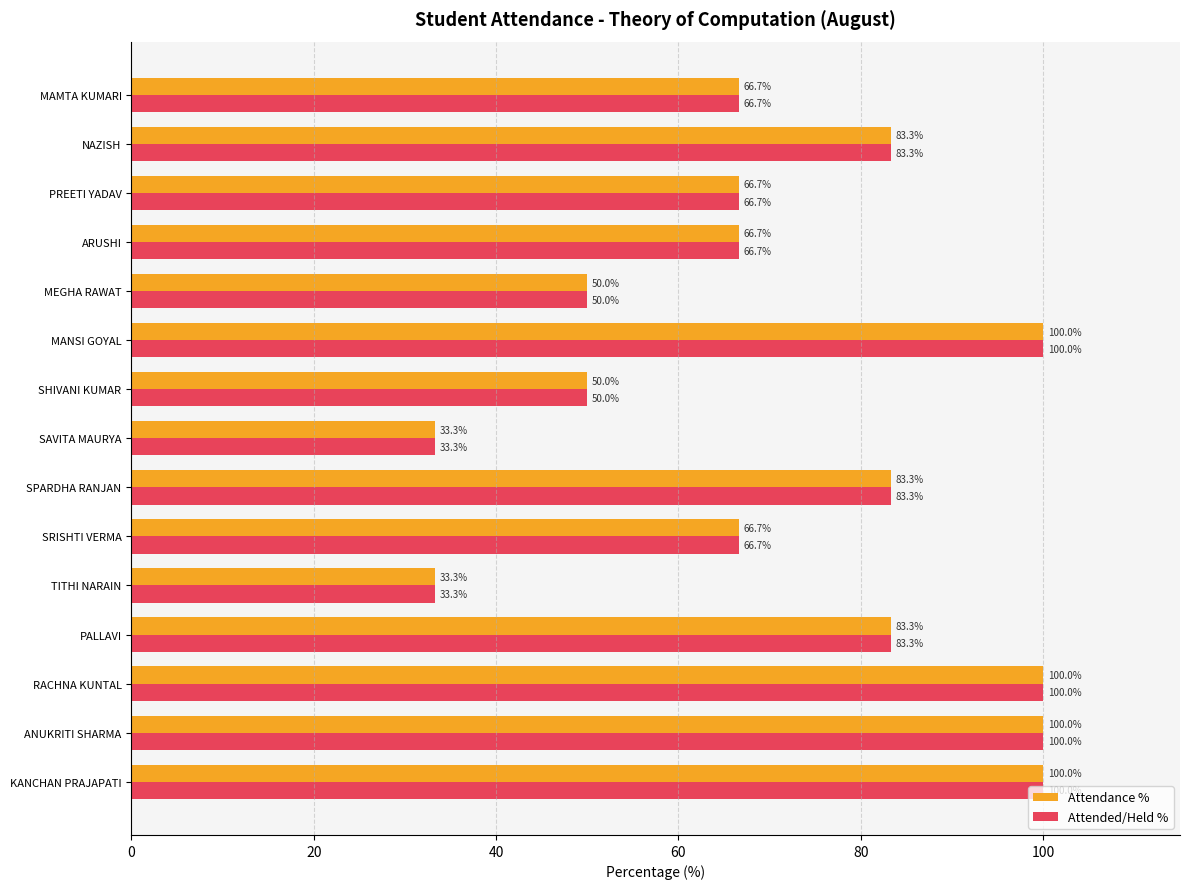

The value of Attended/Held % at KANCHAN PRAJAPATI is 68.9. True or false?

False